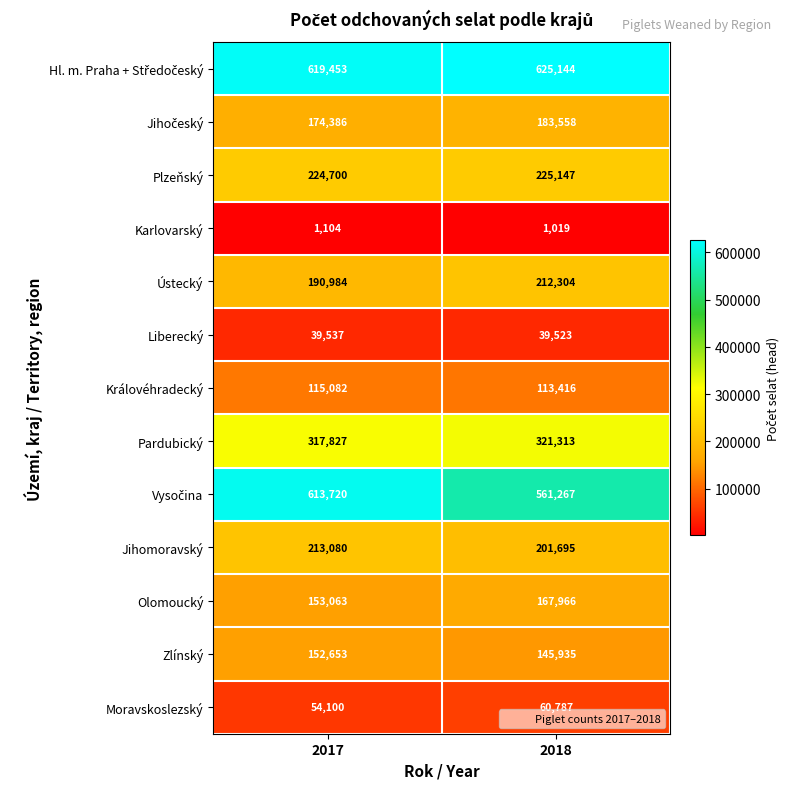

What is the total value across all series at 2018?

2859074